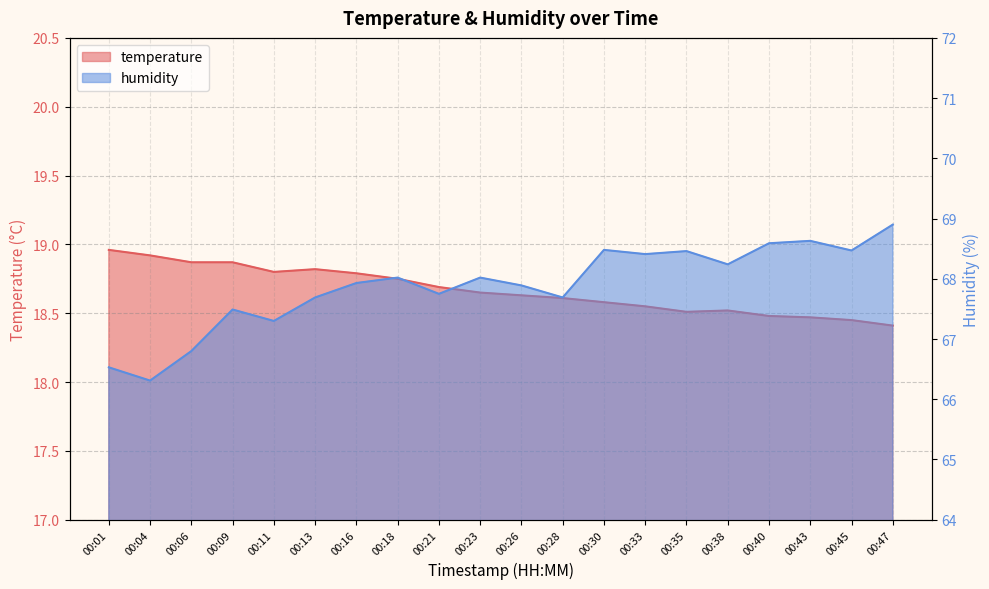

What is the sum of all temperature values?

373.3